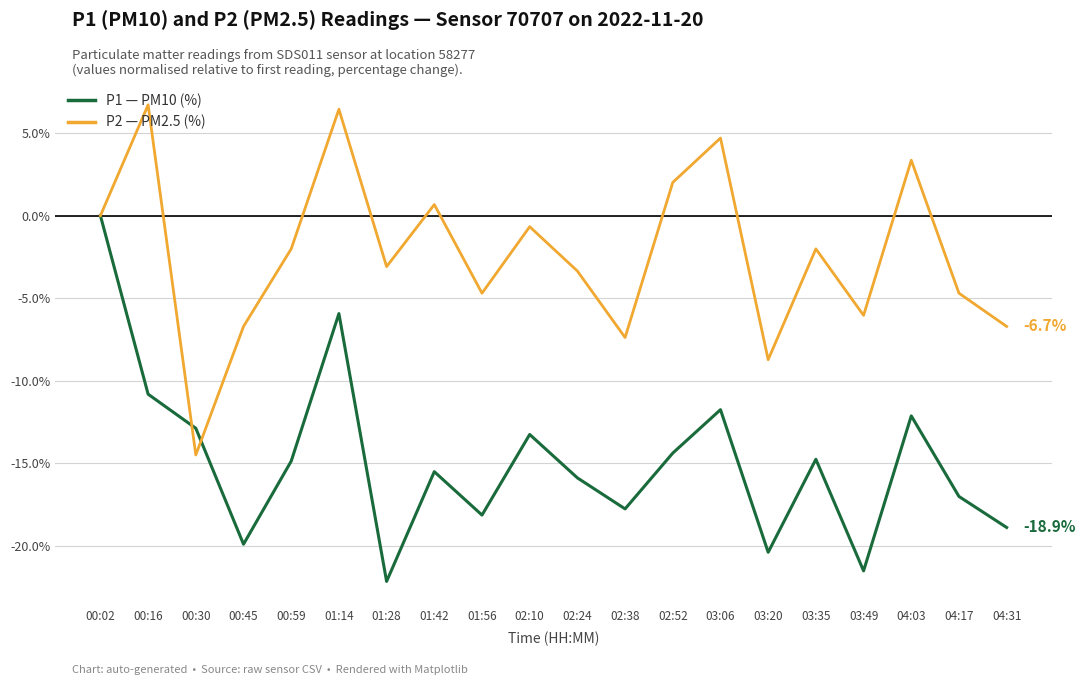

Is the value of P2 — PM2.5 (%) at 03:35 greater than the value of P1 — PM10 (%) at 00:45?

Yes